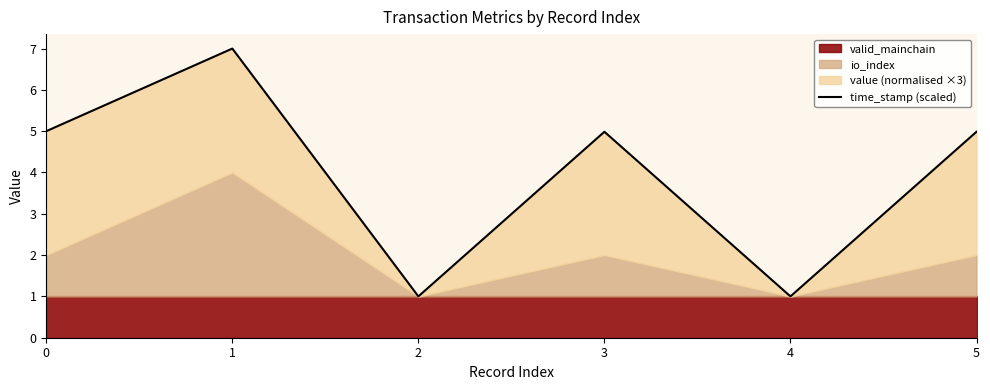

Does the chart have visible grid lines?

No